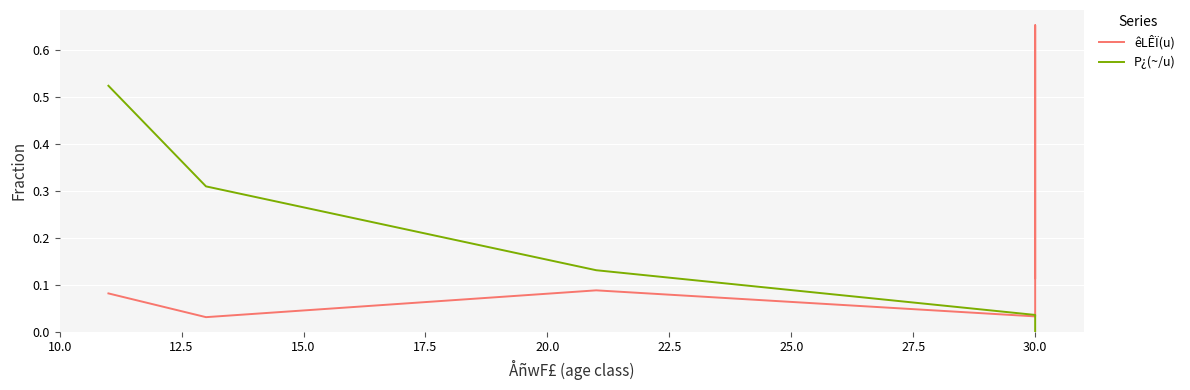

What position from the left is 20.0?

5